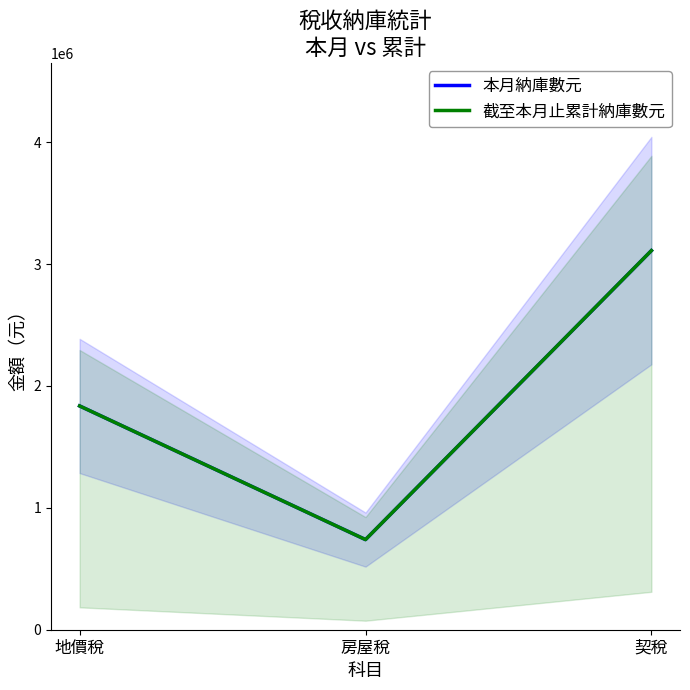

What is the label of the 2nd point from the left?

房屋稅